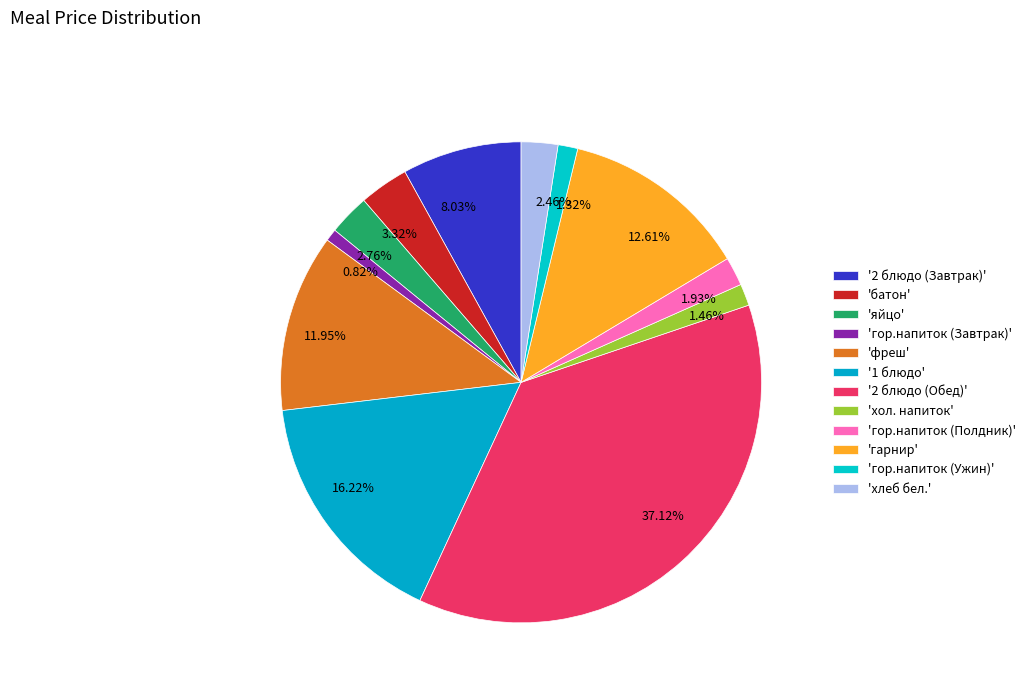

Do 1.32% and 2.76% together represent more than half of the pie?

No